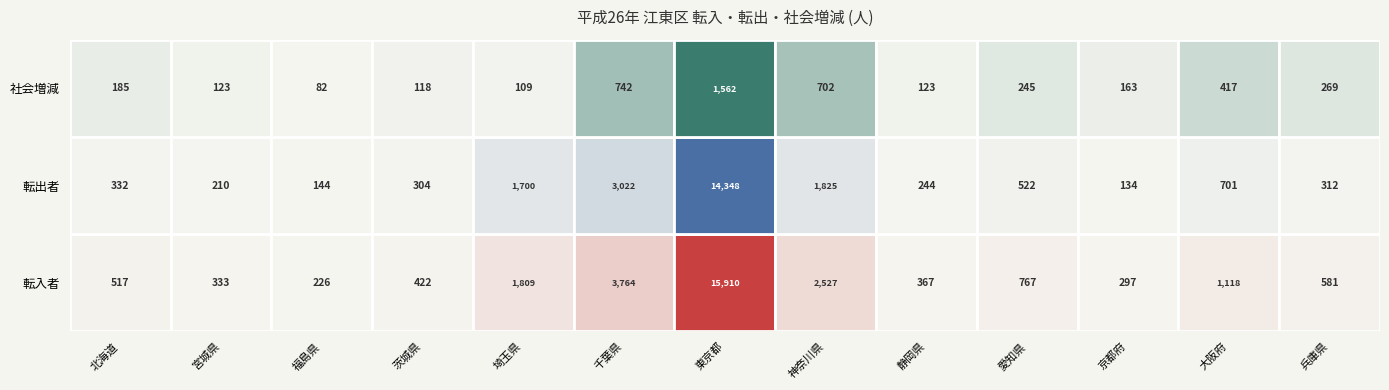

At which label is 茨城県 closest to 270?

転出者